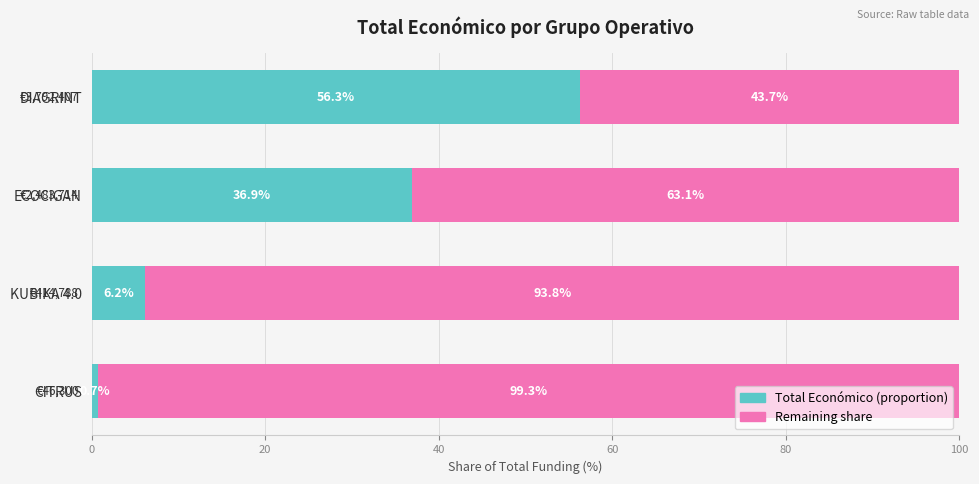

What is the maximum value for Total Económico (proportion)?

56.3